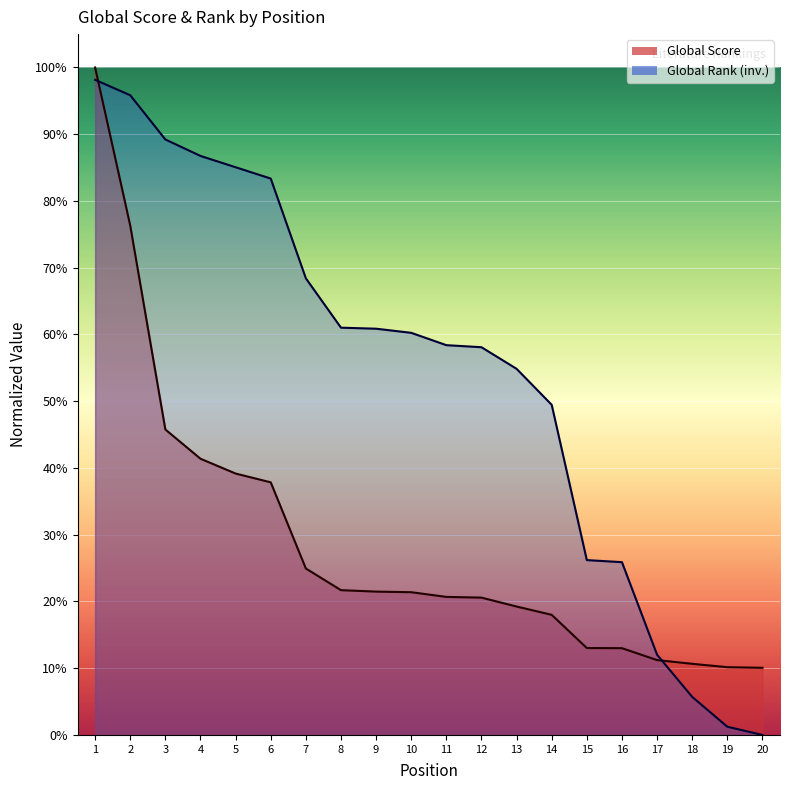

Which category has the highest value across all series?

1